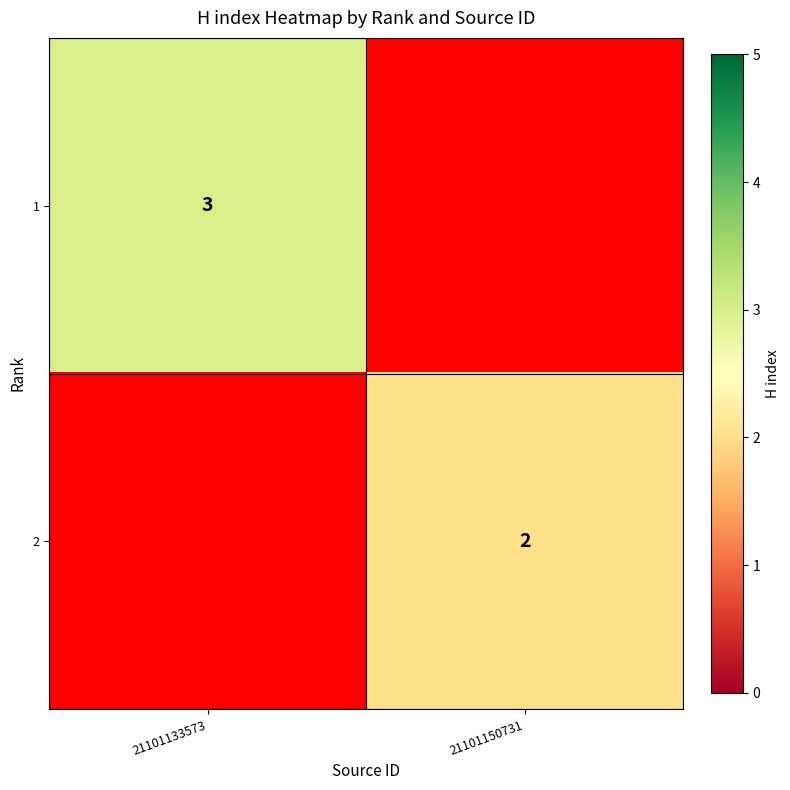

The value of 2 at 21101150731 is 2. True or false?

True